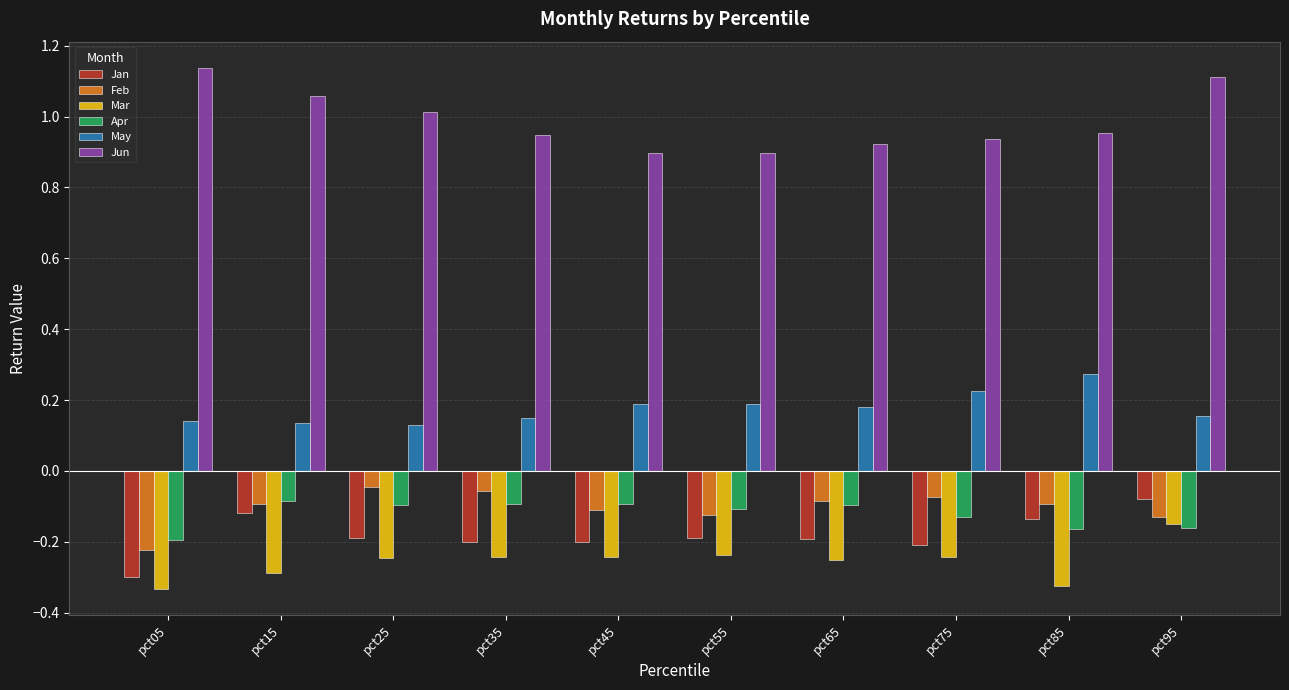

Rank the series at pct45 from lowest to highest value.

Mar, Jan, Feb, Apr, May, Jun